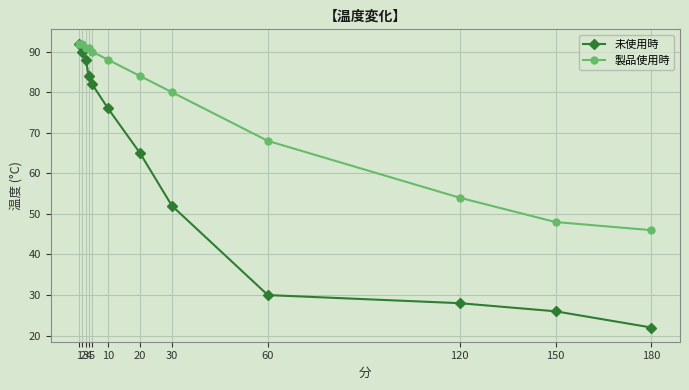

The value of 未使用時 at 3 is 126. True or false?

False